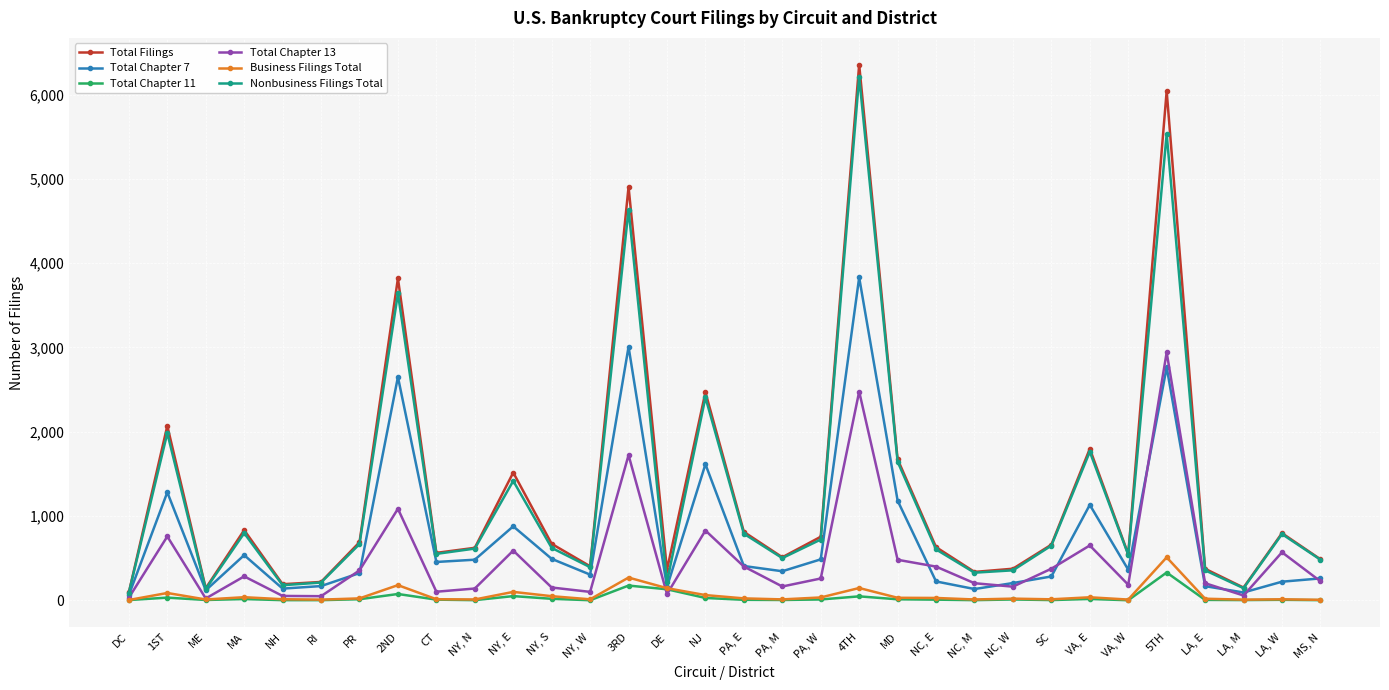

Is this an area chart (filled region under the line)?

No